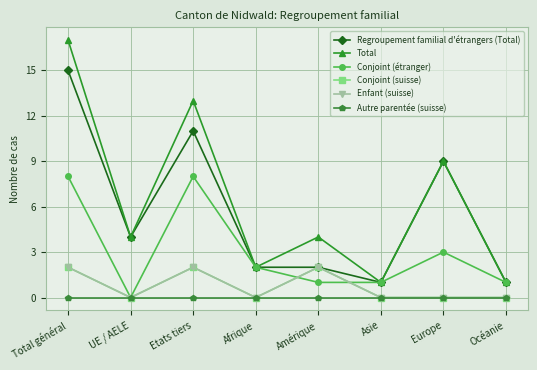

What is the spread (max minus min) of values at Etats tiers?

13